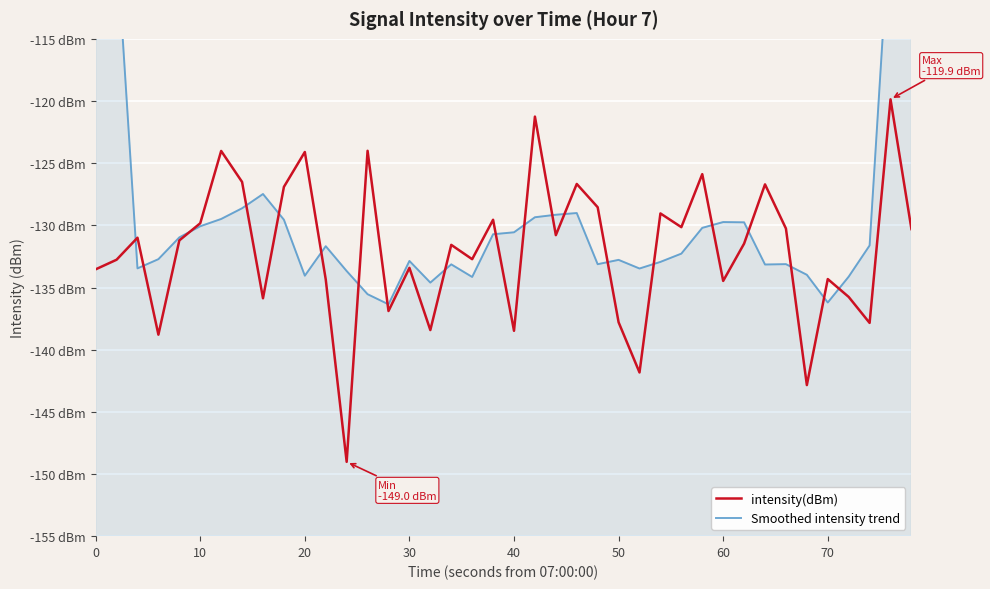

Is it true that Smoothed intensity trend equals -31.0 at 11?

False